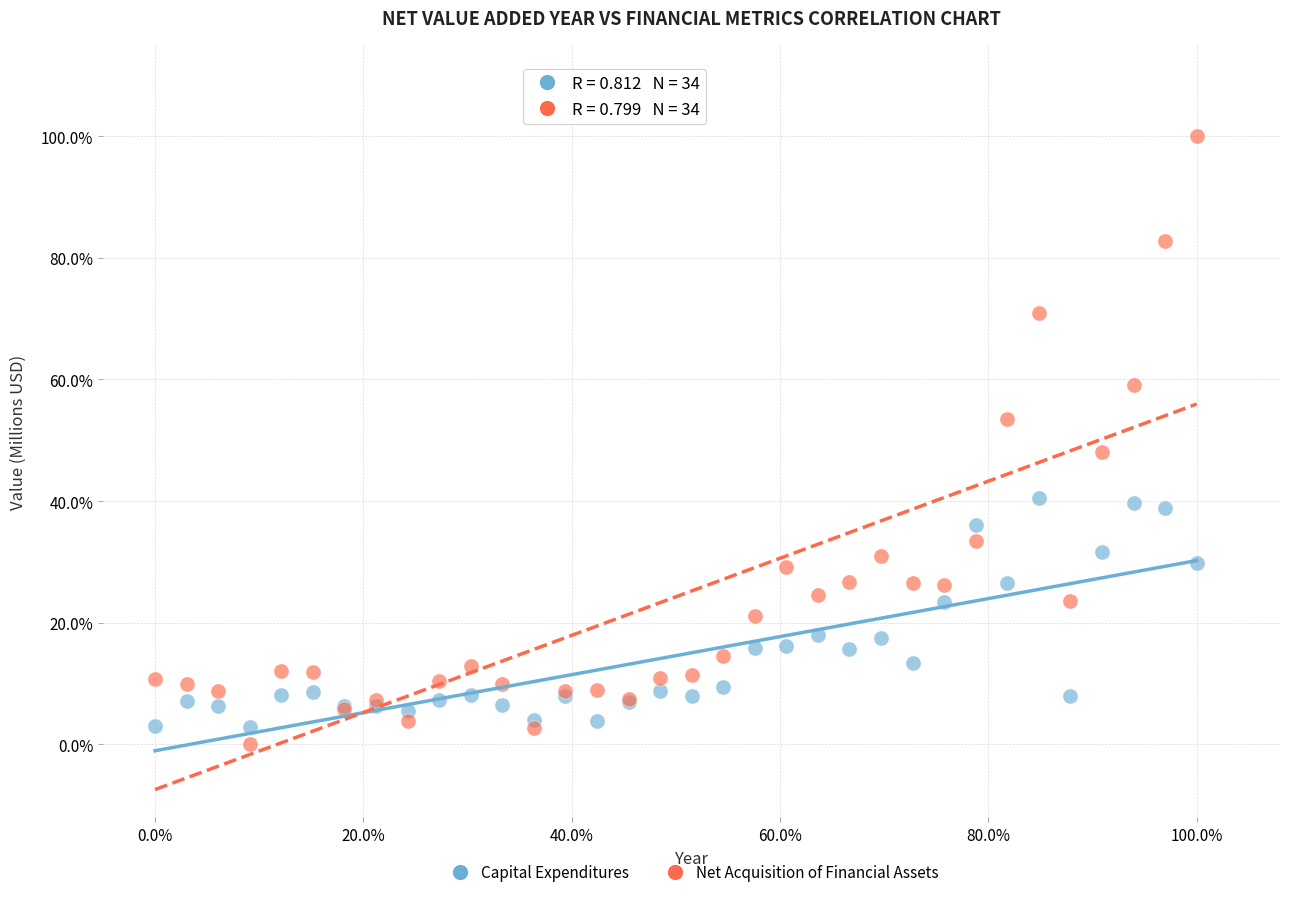

Which series contains the highest Y value?

Net Acquisition of Financial Assets